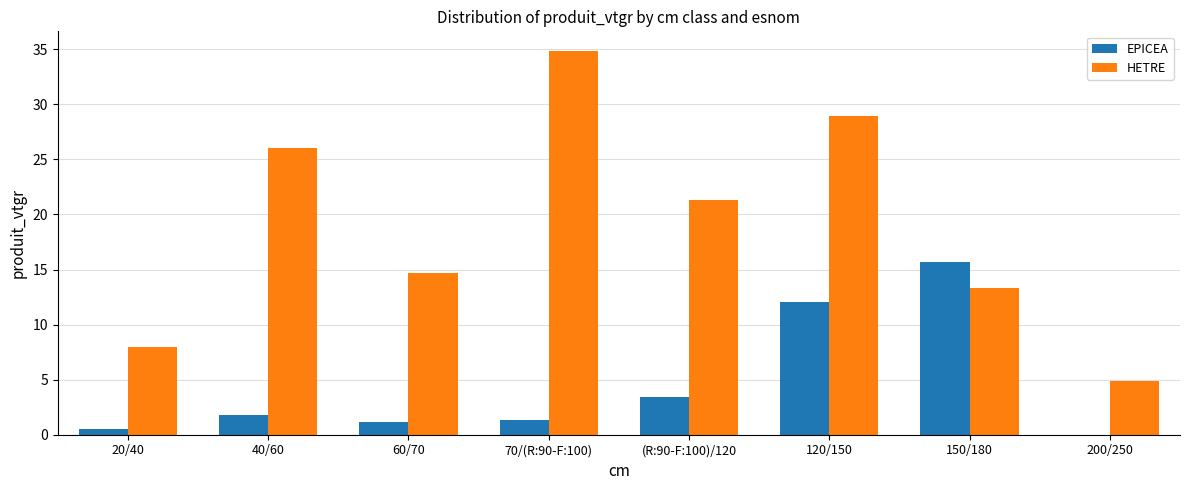

Reading left to right, extract all data points from this chart.

EPICEA: 0.6	1.8	1.2	1.4	3.5	12.1	15.7	0.0
HETRE: 8.0	26.1	14.7	34.9	21.3	28.9	13.4	4.8